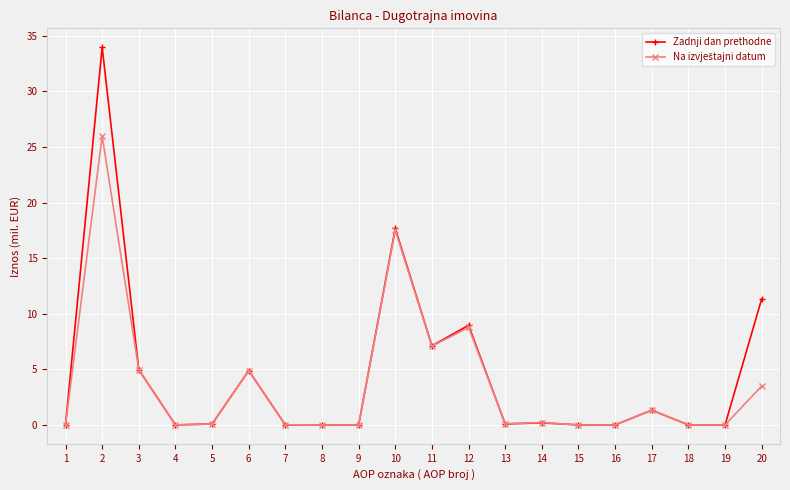

How many lines are shown in the chart?

2